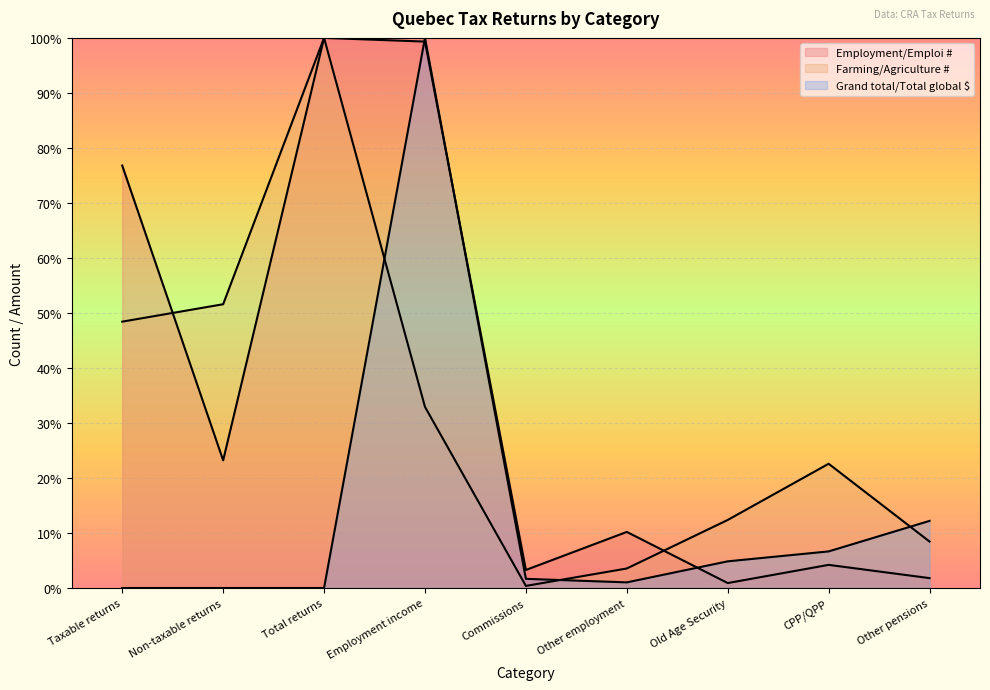

How many times do Grand total/Total global $ and Employment/Emploi # cross each other?

3